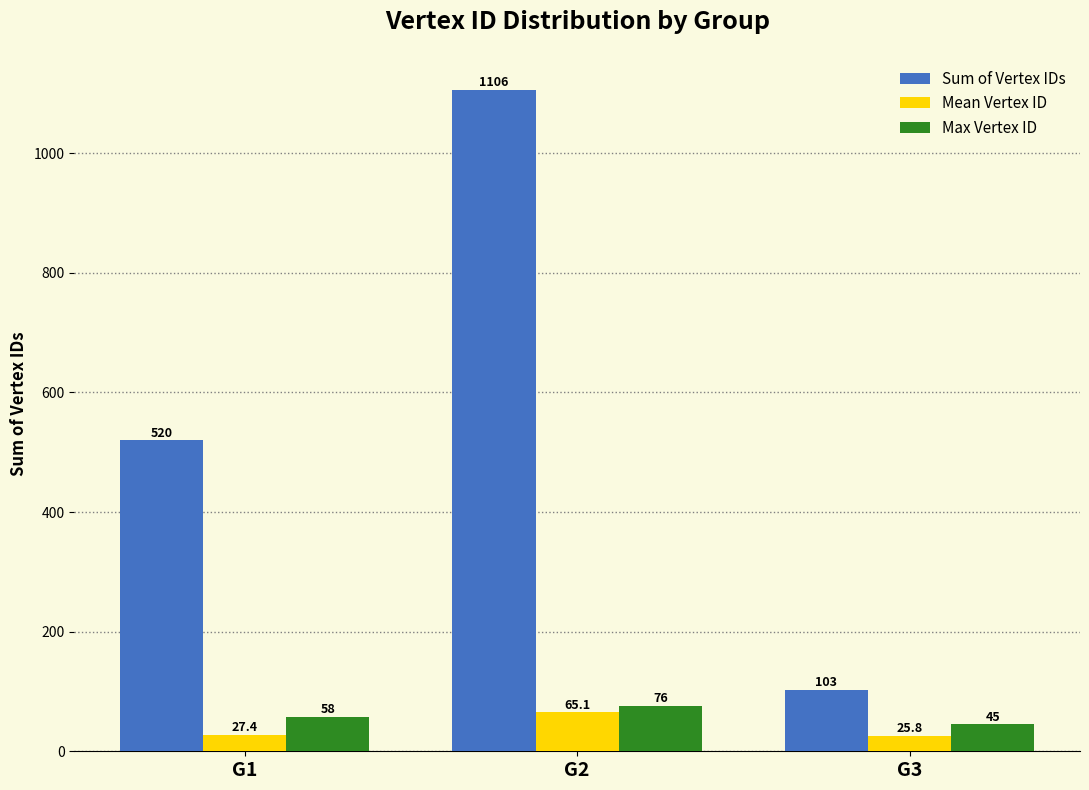

Which series has the largest range (max minus min)?

Sum of Vertex IDs